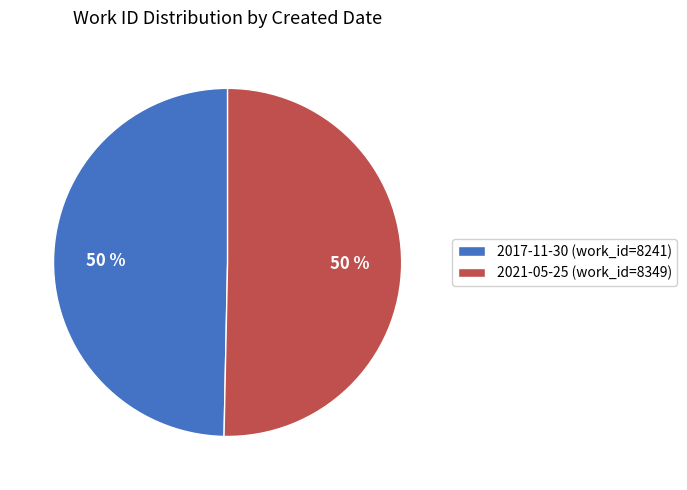

How many slices are in this pie chart?

2